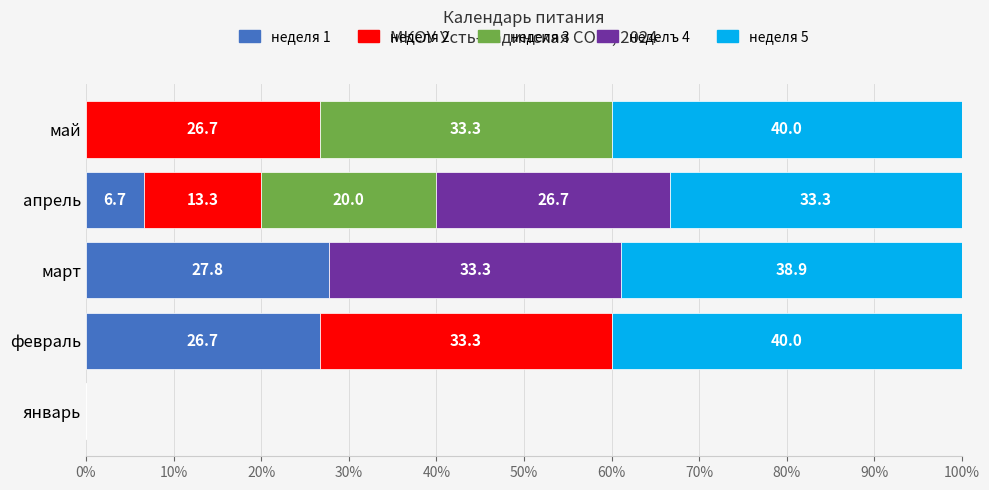

The value of неделя 1 at январь is -14.0. True or false?

False